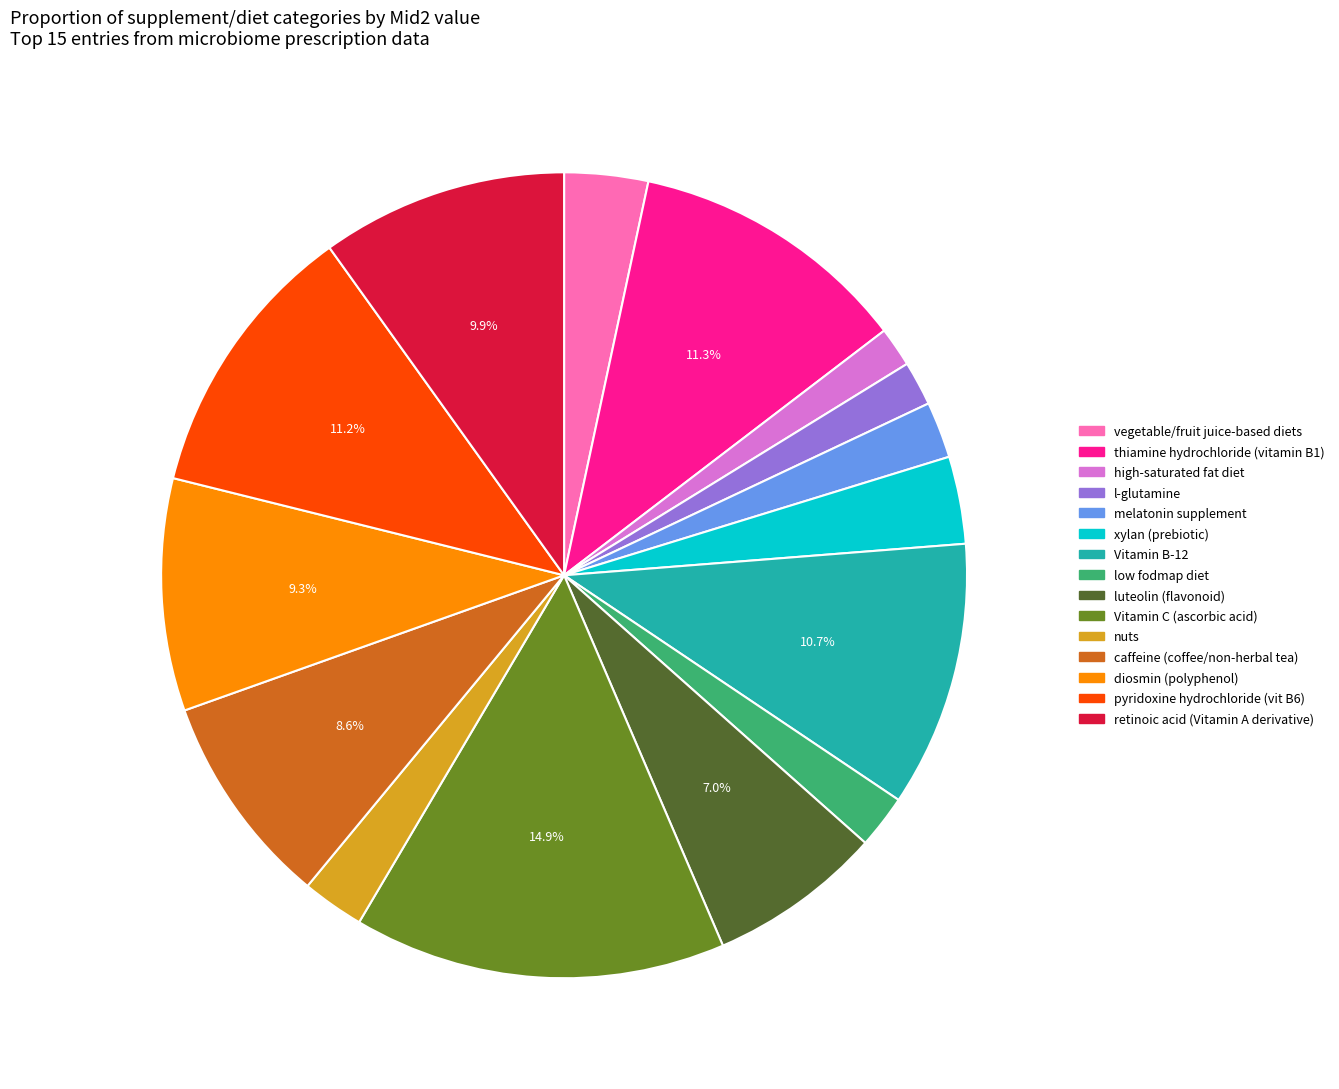

Does any single category account for the majority?

No